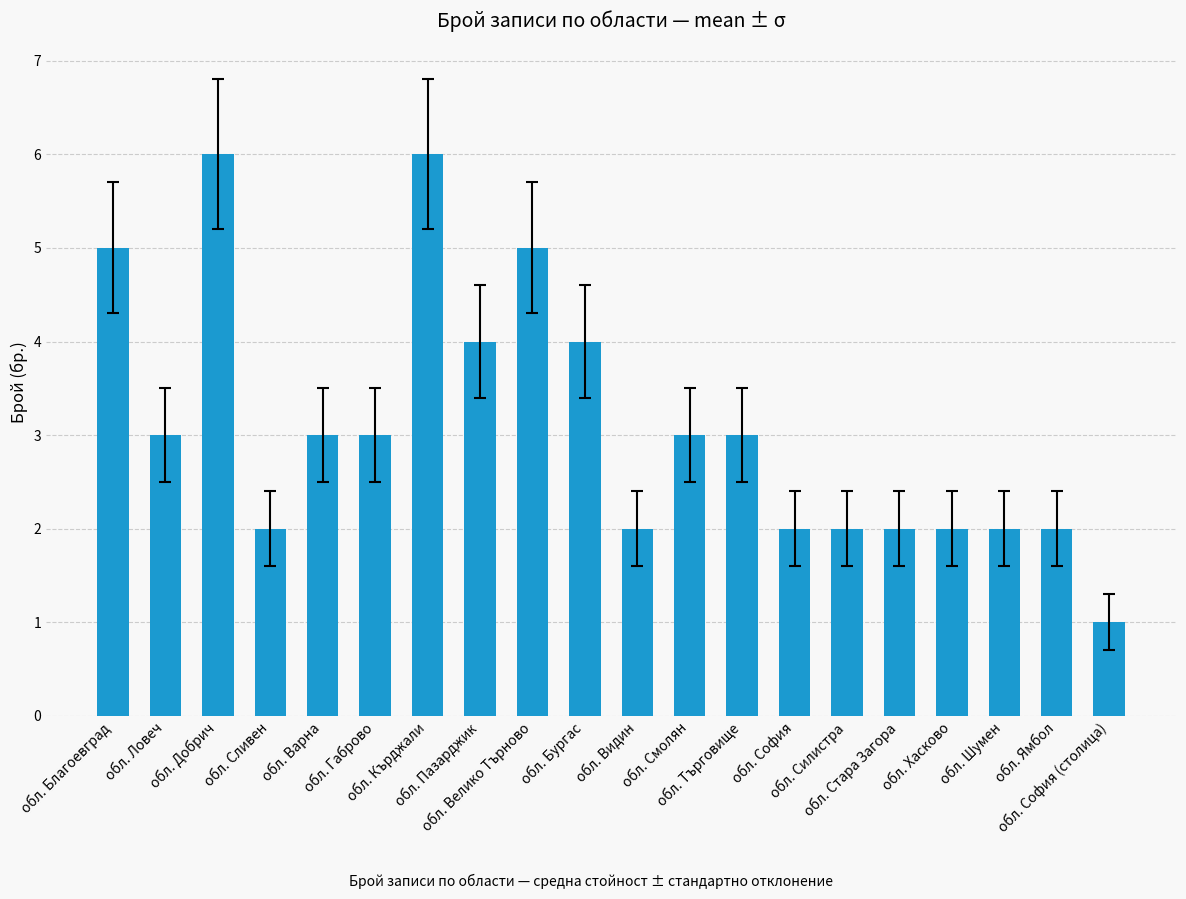

What is the difference between the maximum and minimum values?

5